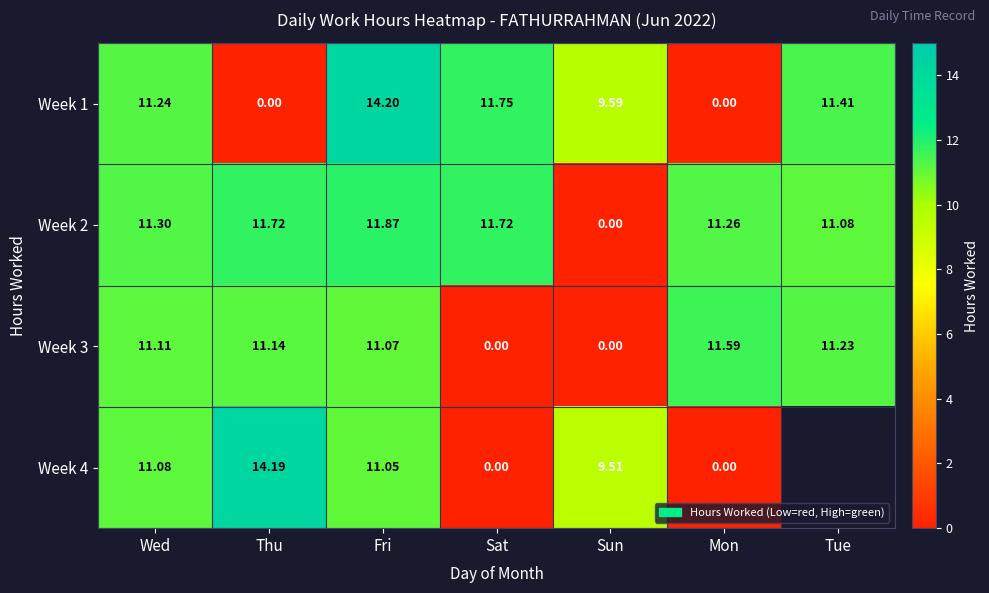

Which category has the highest value in the Week 3 series?

Mon